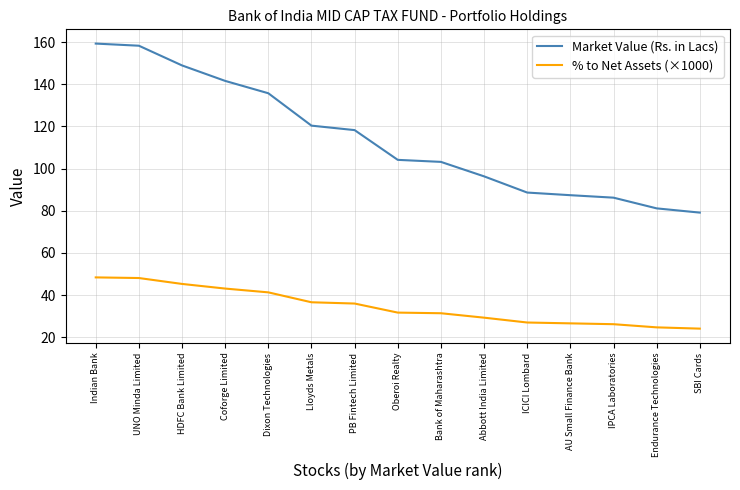

Which series has the largest range (max minus min)?

Market Value (Rs. in Lacs)